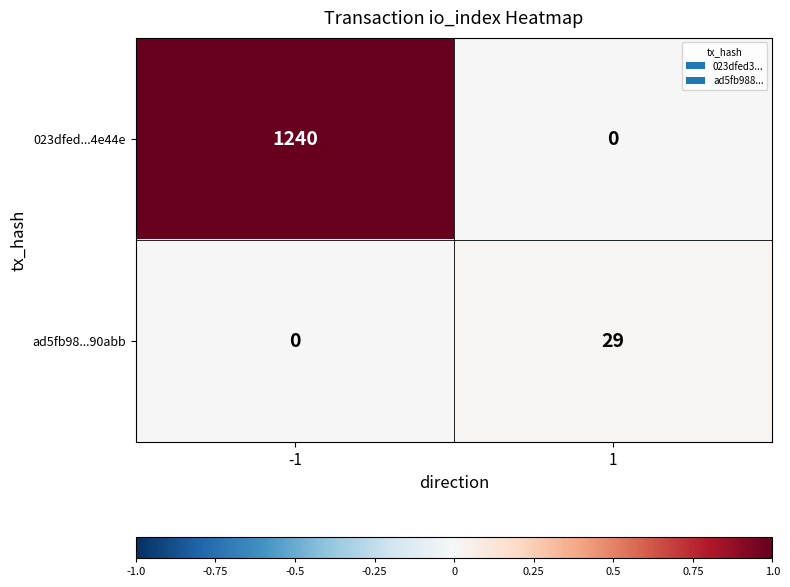

Which series changed the most between -1 and 1?

023dfed...4e44e